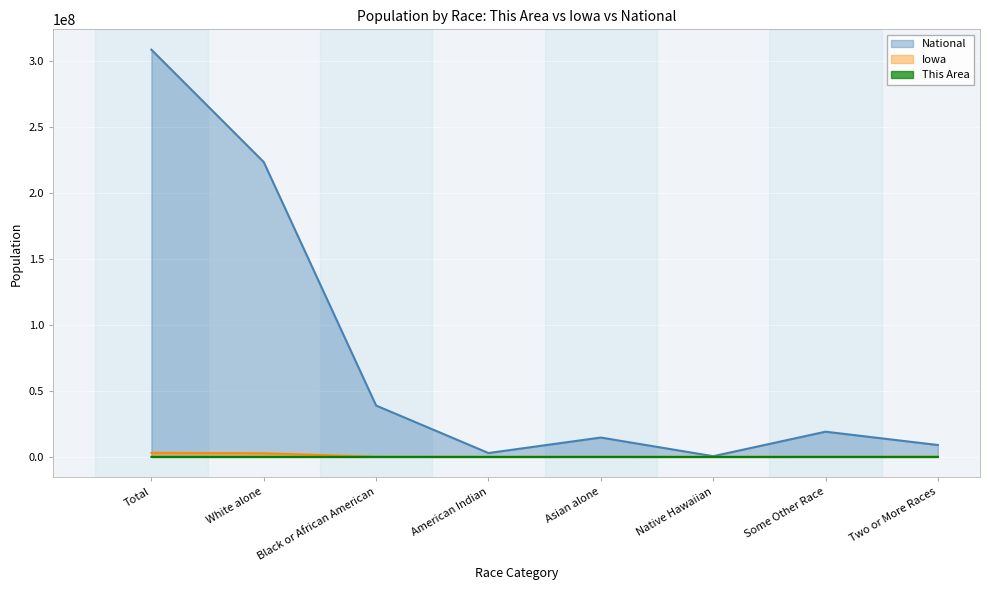

Reading left to right, transcribe all the data shown in this chart.

This Area: Total=9447	White alone=8887	Black or African American=375	American Indian=28	Asian alone=57	Native Hawaiian=2	Some Other Race=31	Two or More Races=67
Iowa: Total=3046355	White alone=2781561	Black or African American=89148	American Indian=11084	Asian alone=53094	Native Hawaiian=2003	Some Other Race=56132	Two or More Races=53333
National: Total=308745538	White alone=223553265	Black or African American=38929319	American Indian=2932248	Asian alone=14674252	Native Hawaiian=540013	Some Other Race=19107368	Two or More Races=9009073